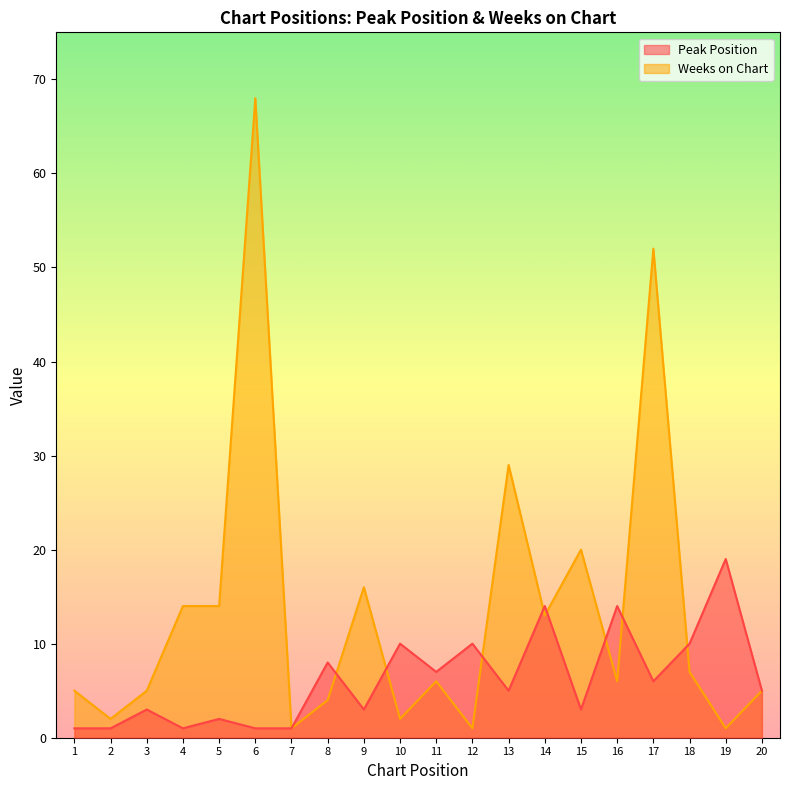

What is the sum of all Weeks on Chart values?

271